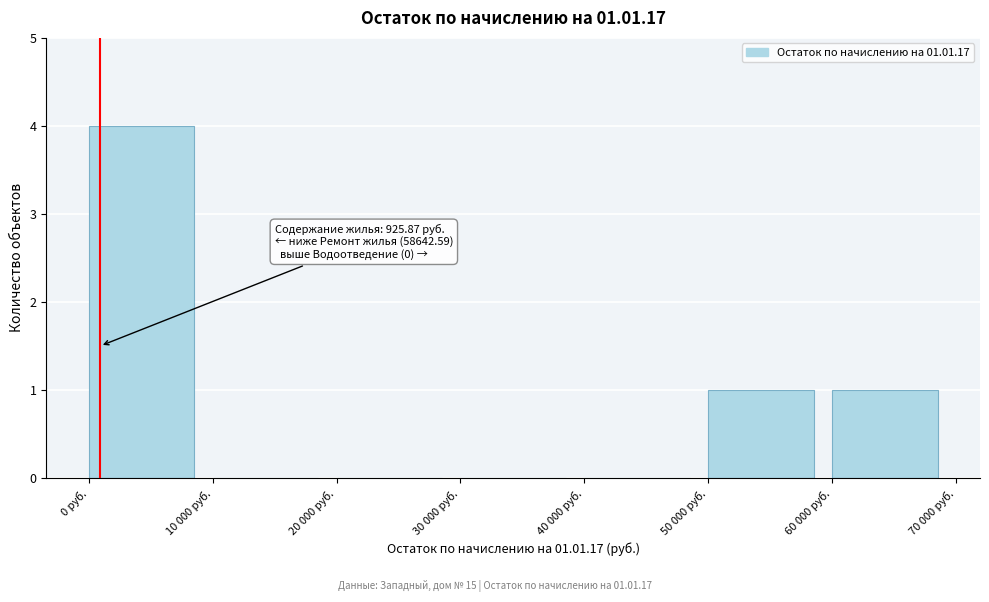

Reading left to right, extract all data points from this chart.

0 руб.=4	10 000 руб.=0	20 000 руб.=0	30 000 руб.=0	40 000 руб.=0	50 000 руб.=1	60 000 руб.=1